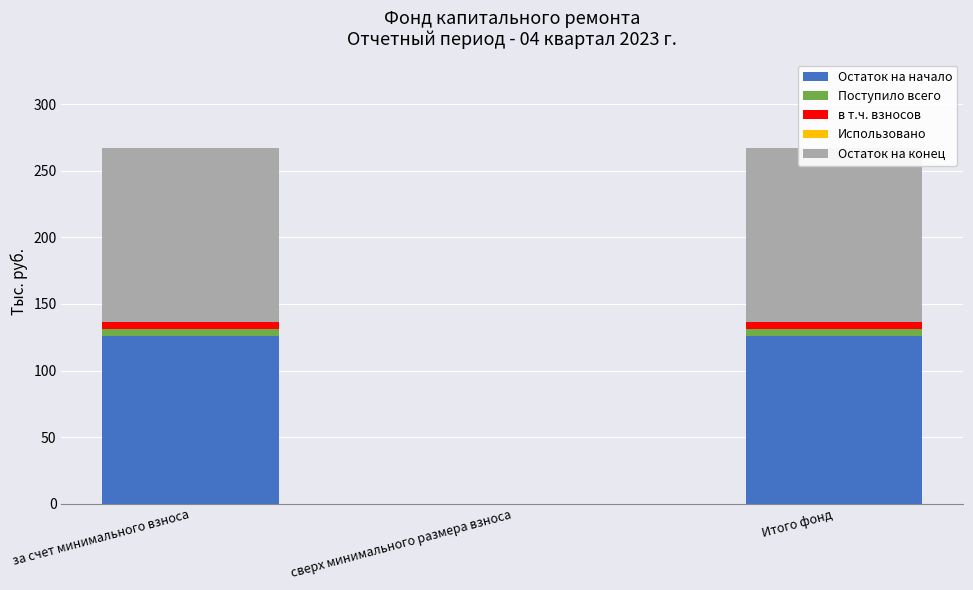

What is the total value across all series at за счет минимального взноса?

267.0